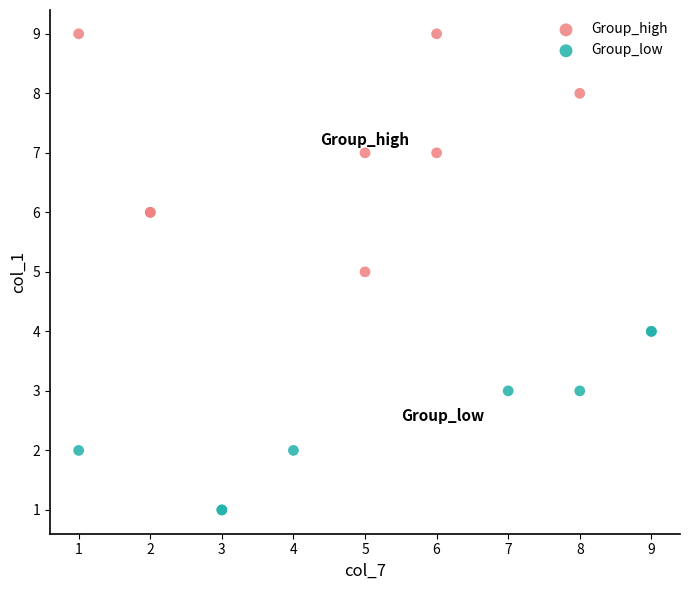

Which series reaches the minimum Y coordinate?

Group_low